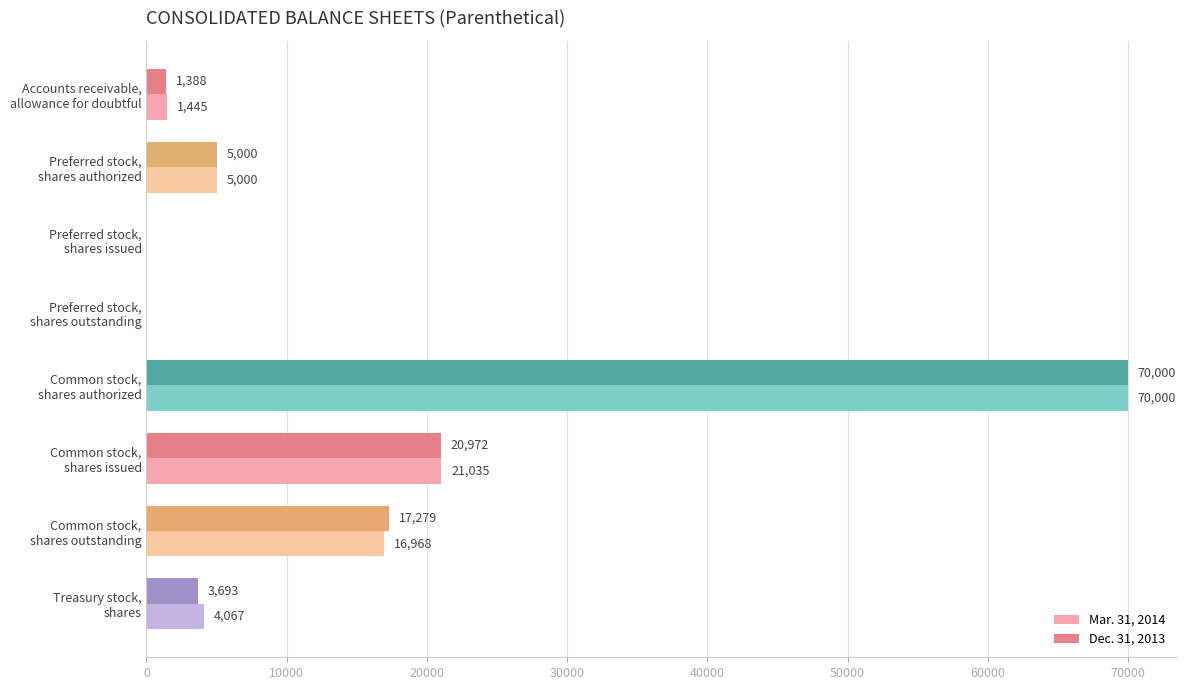

What is the maximum value shown in the chart?

70000